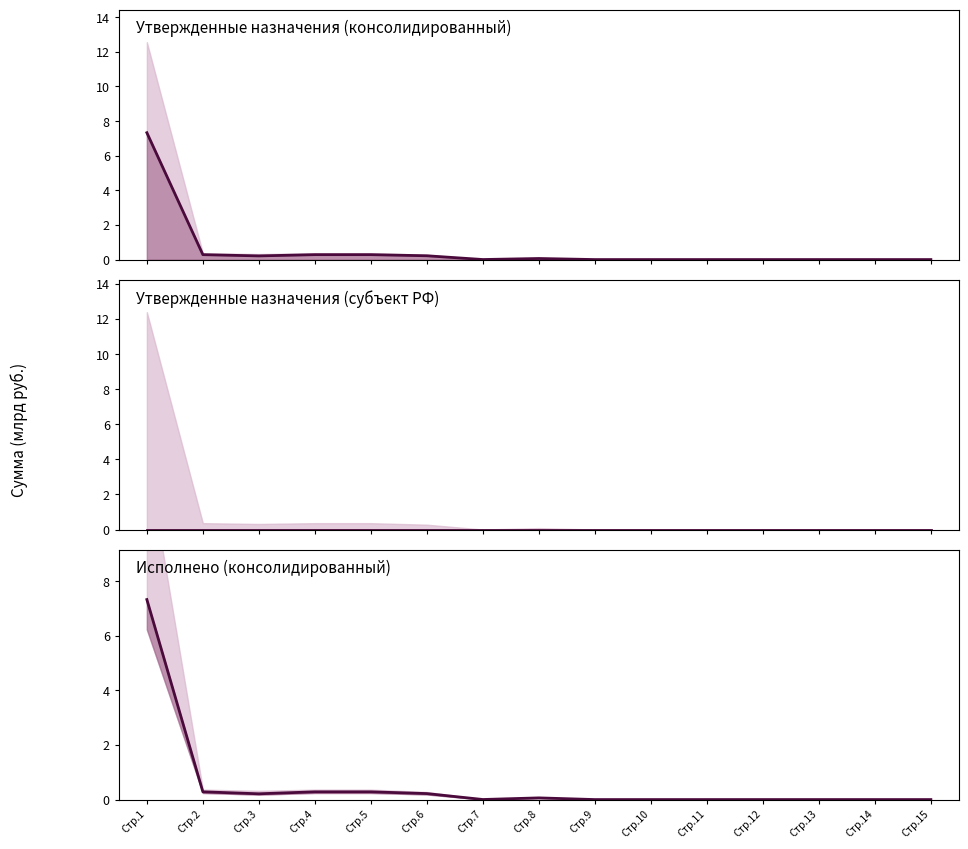

Rank the categories by value from lowest to highest.

Стр.14, Стр.15, Стр.9, Стр.10, Стр.11, Стр.12, Стр.13, Стр.7, Стр.8, Стр.3, Стр.6, Стр.4, Стр.5, Стр.2, Стр.1